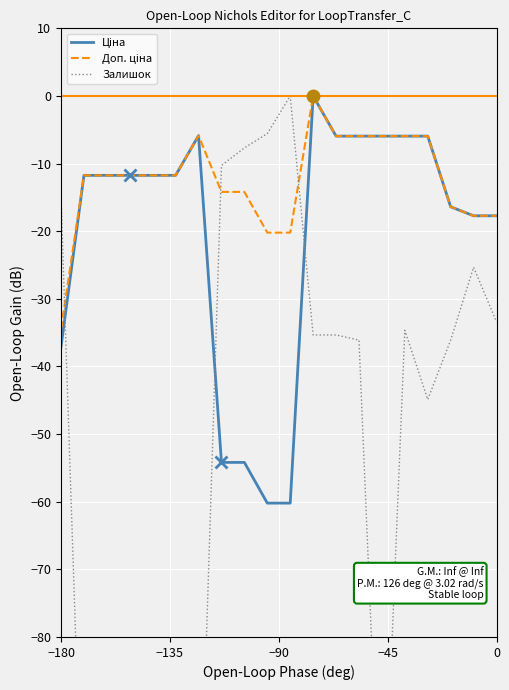

Rank the series by their average value, from highest to lowest.

Доп. ціна, Ціна, Залишок